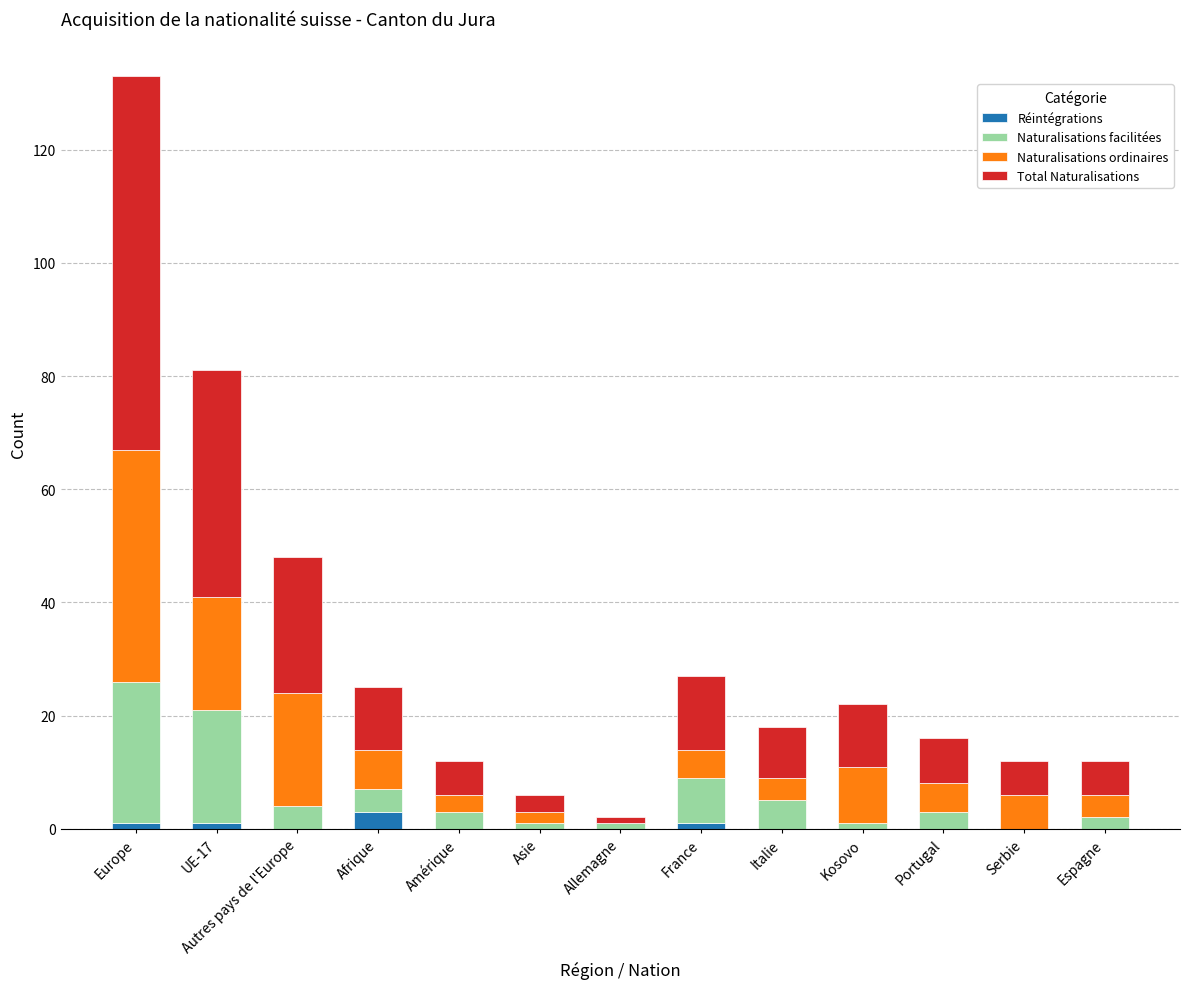

What are all the series names shown in the legend?

Réintégrations, Naturalisations facilitées, Naturalisations ordinaires, Total Naturalisations